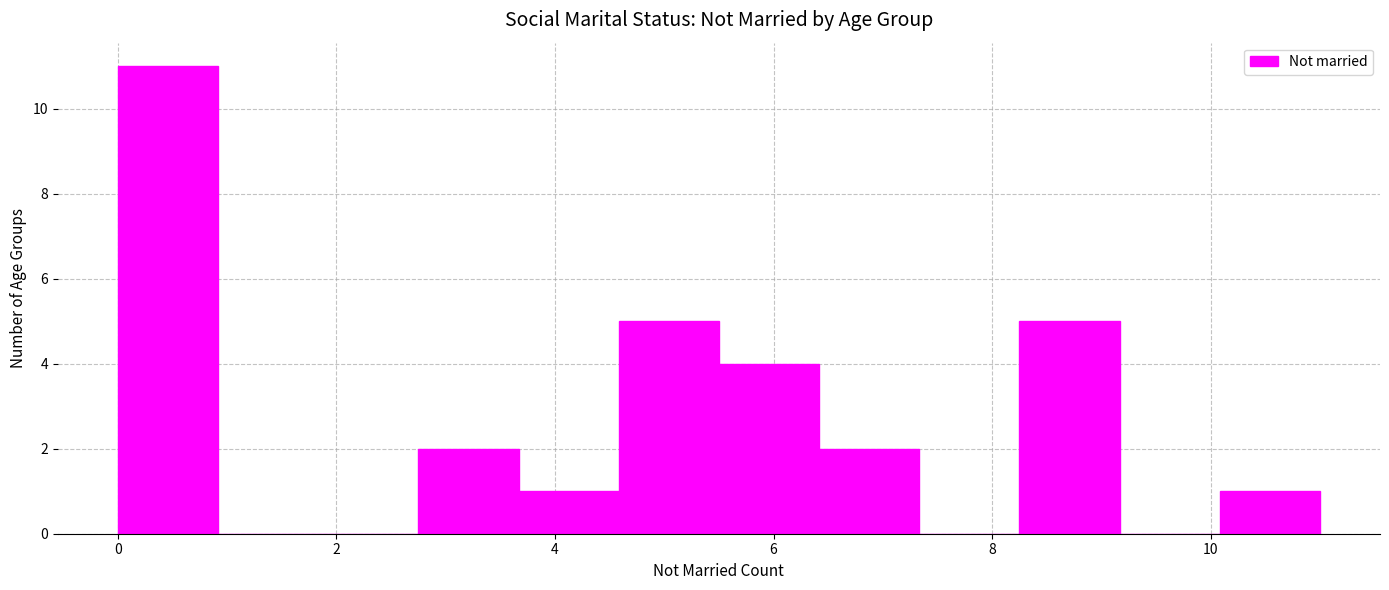

Which range on the x-axis has the tallest bar?

0.0 to 1.0